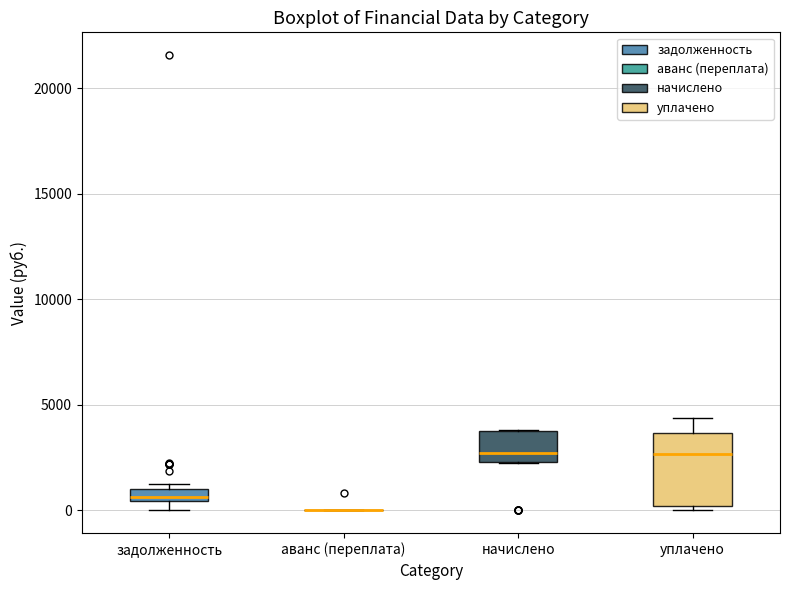

Comparing the boxes themselves (not the whiskers), which one is the tallest?

уплачено